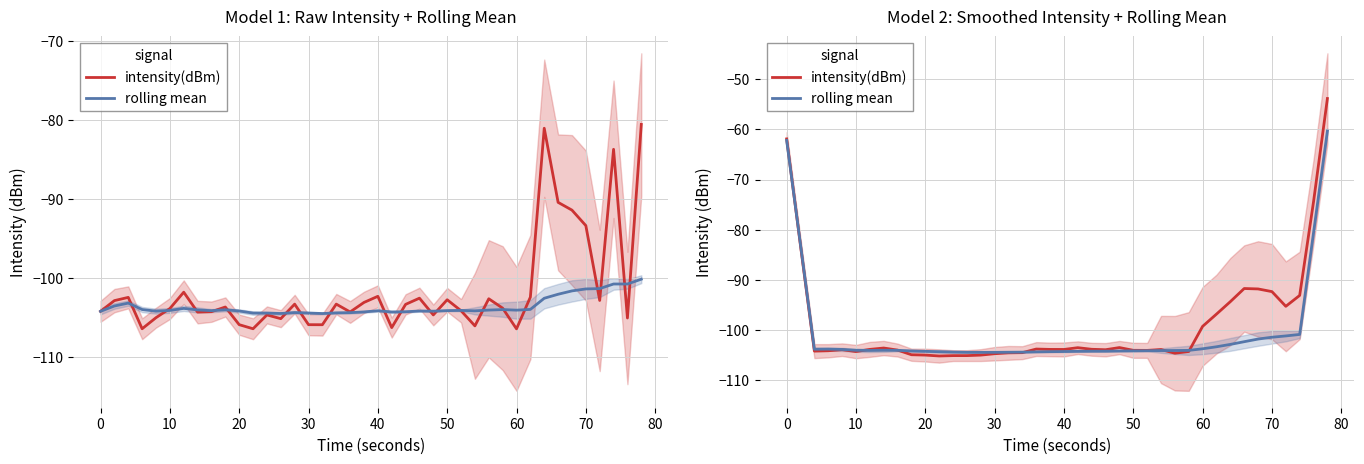

True or false: rolling mean and intensity(dBm) cross at least once.

True